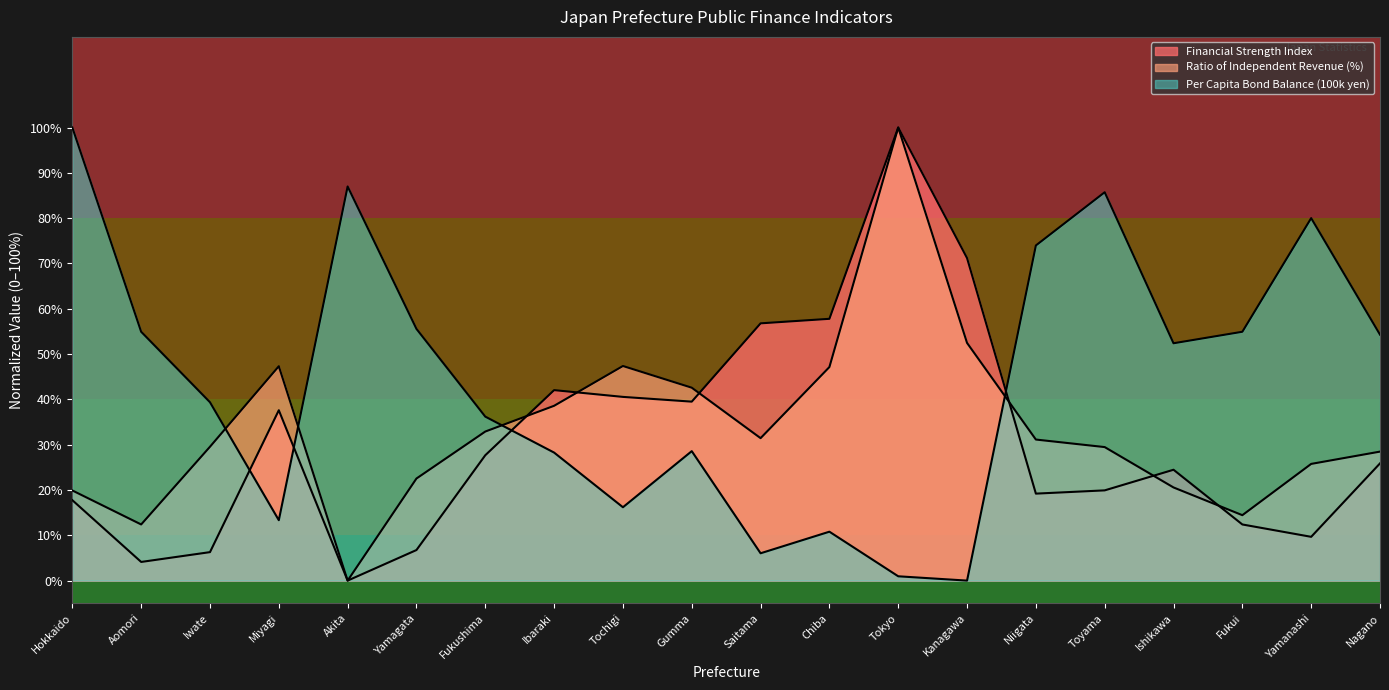

True or false: Ratio of Independent Revenue (%) and Per Capita Bond Balance (100k yen) intersect in this chart.

True